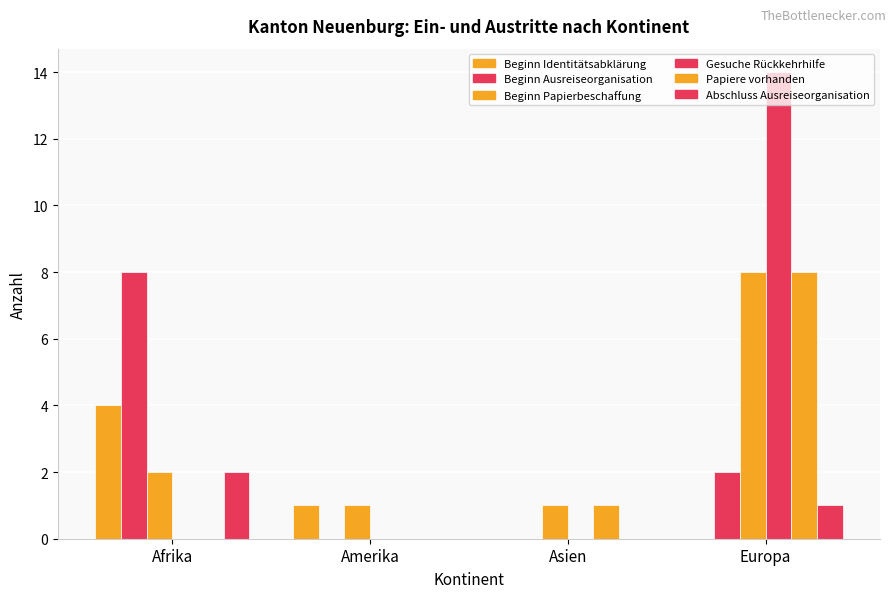

Are the bars grouped side by side (vs. stacked)?

Yes